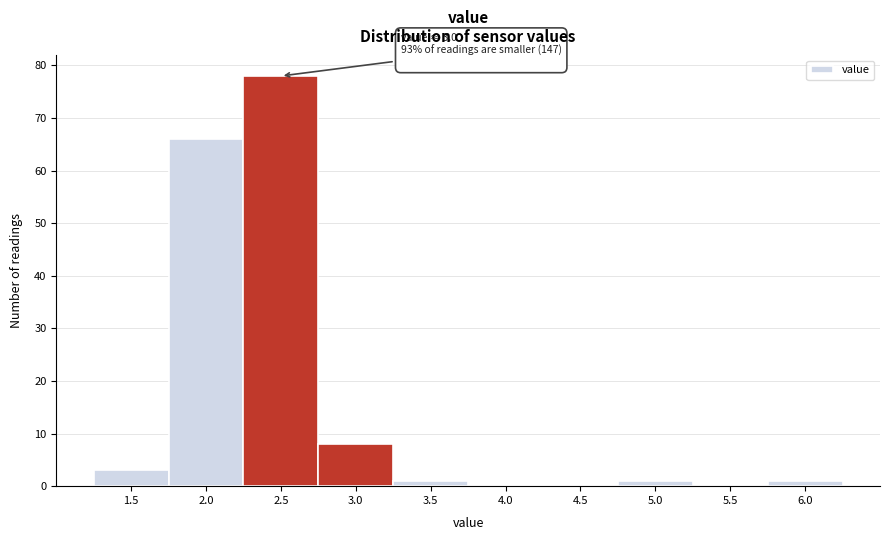

Reading right to left, what are all the values shown in this chart?

6.0=1	5.5=0	5.0=1	4.5=0	4.0=0	3.5=1	3.0=8	2.5=78	2.0=66	1.5=3